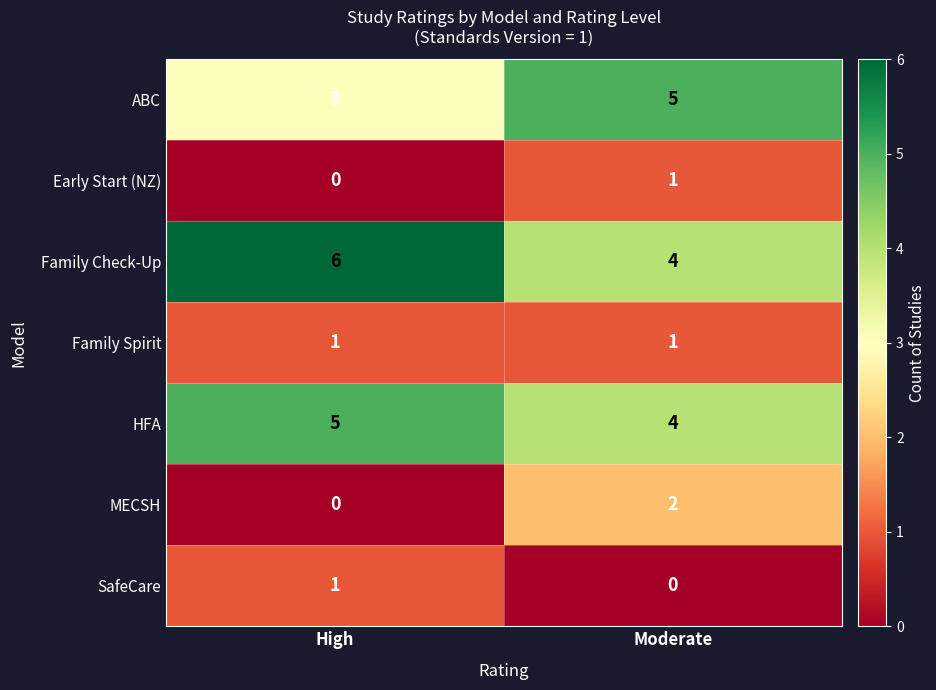

What is the total value across all series at Moderate?

17